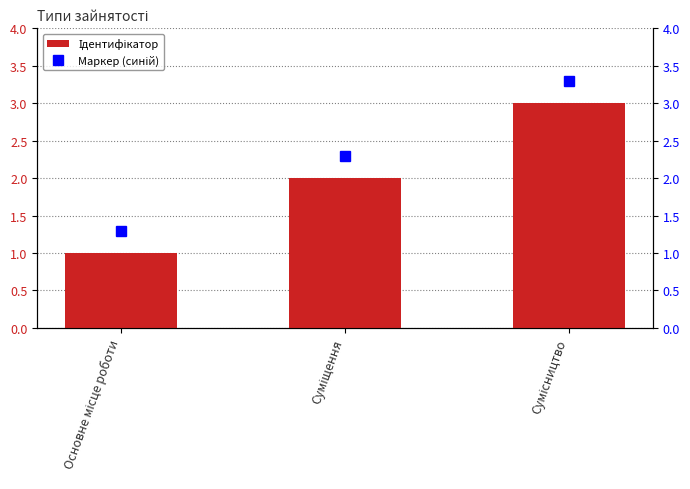

Which category has the lowest value in the Маркер (синій) series?

Основне місце роботи